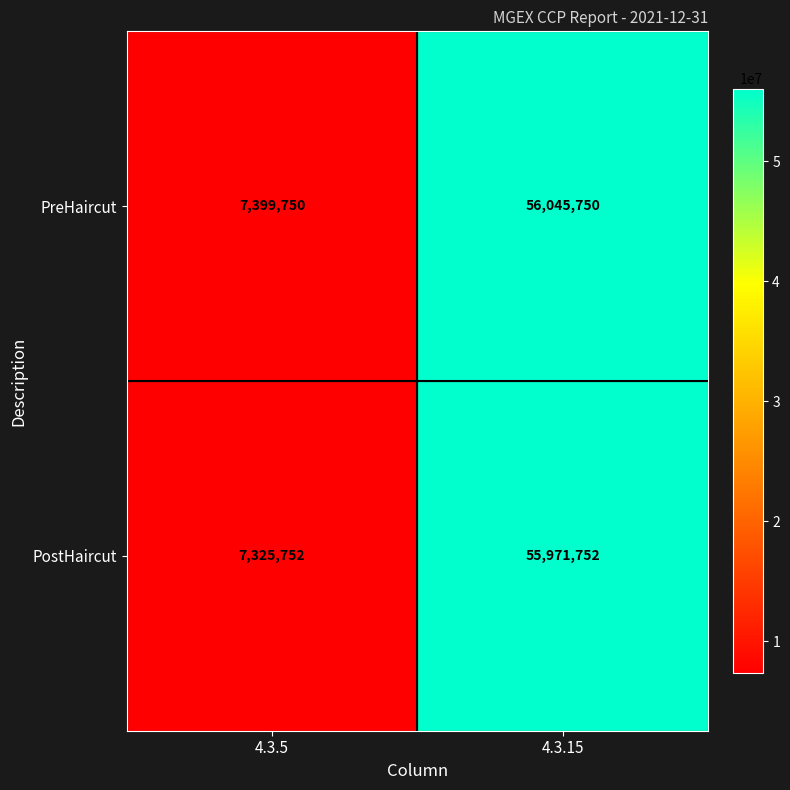

Rank the series at 4.3.15 from lowest to highest value.

PostHaircut, PreHaircut